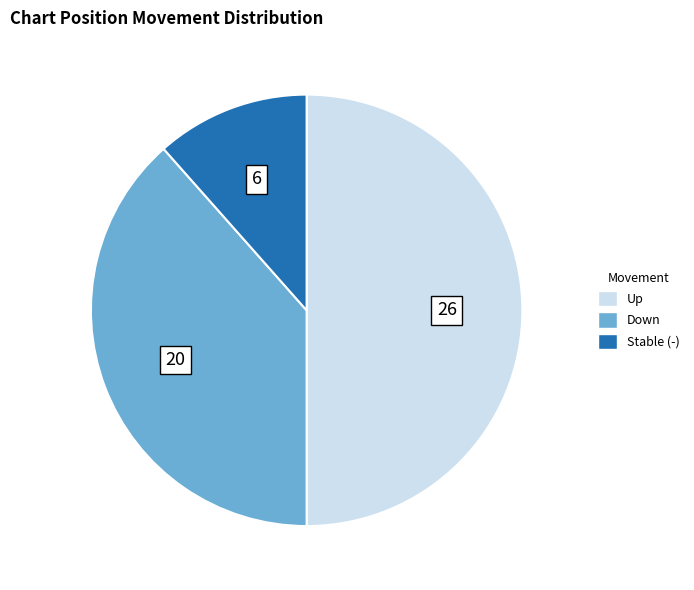

Rank the categories by value from highest to lowest.

up, down, -